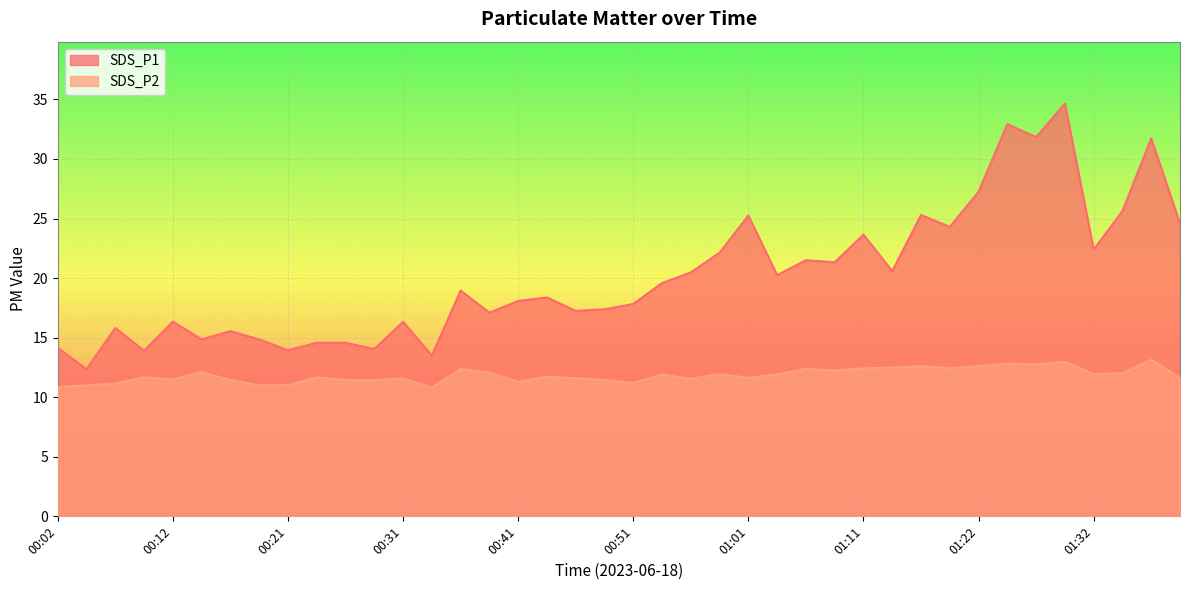

What is the minimum value for SDS_P1?

12.3